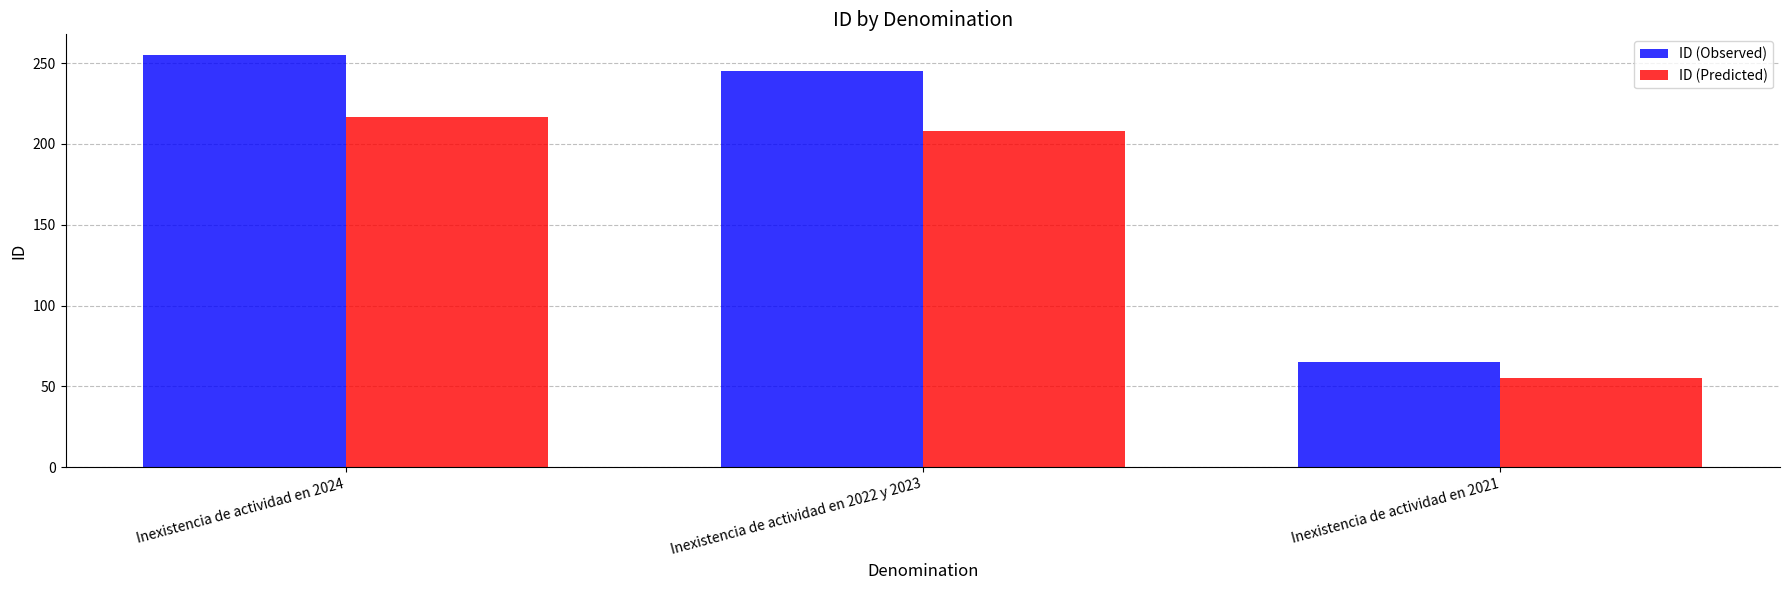

True or false: ID (Predicted) has a value of 216.8 at Inexistencia de actividad en 2024.

True